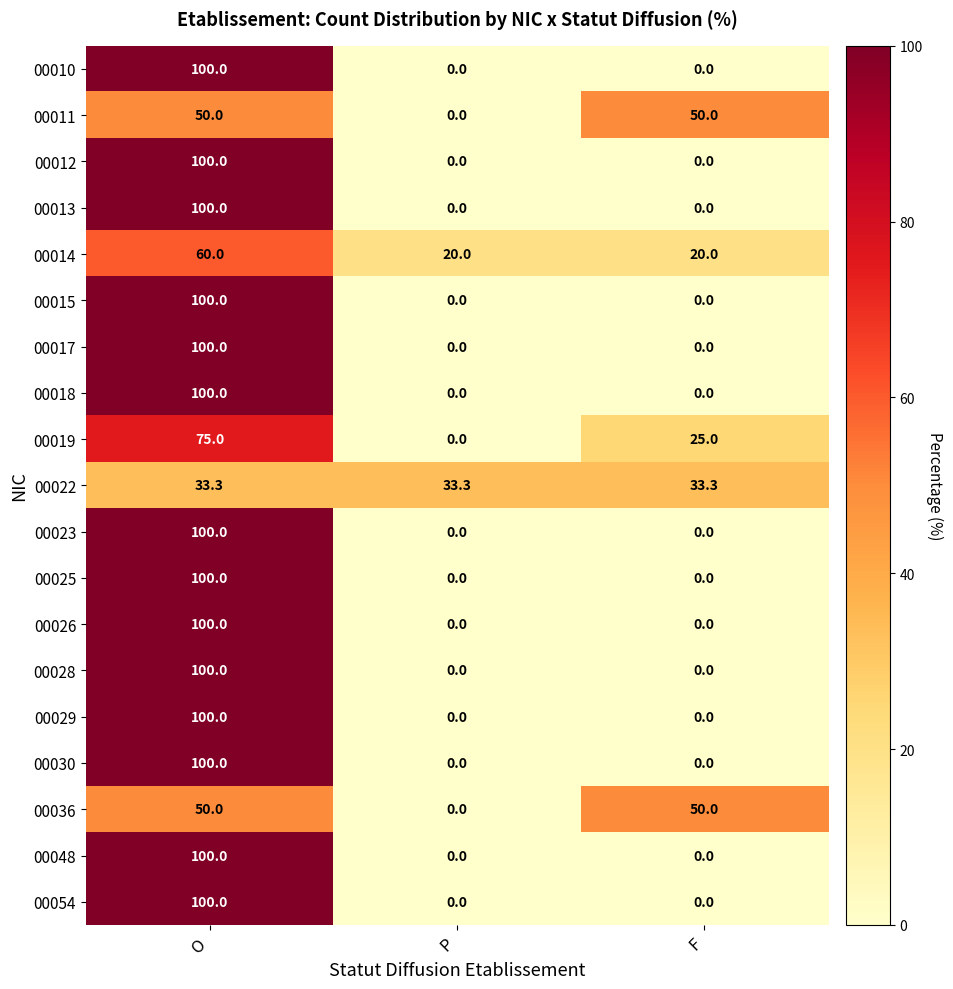

What is the difference between the maximum and minimum values in the 00023 series?

100.0